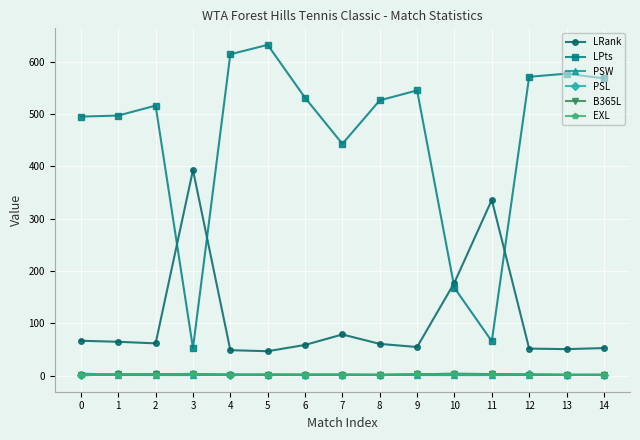

Which series has the largest total across all categories?

LPts